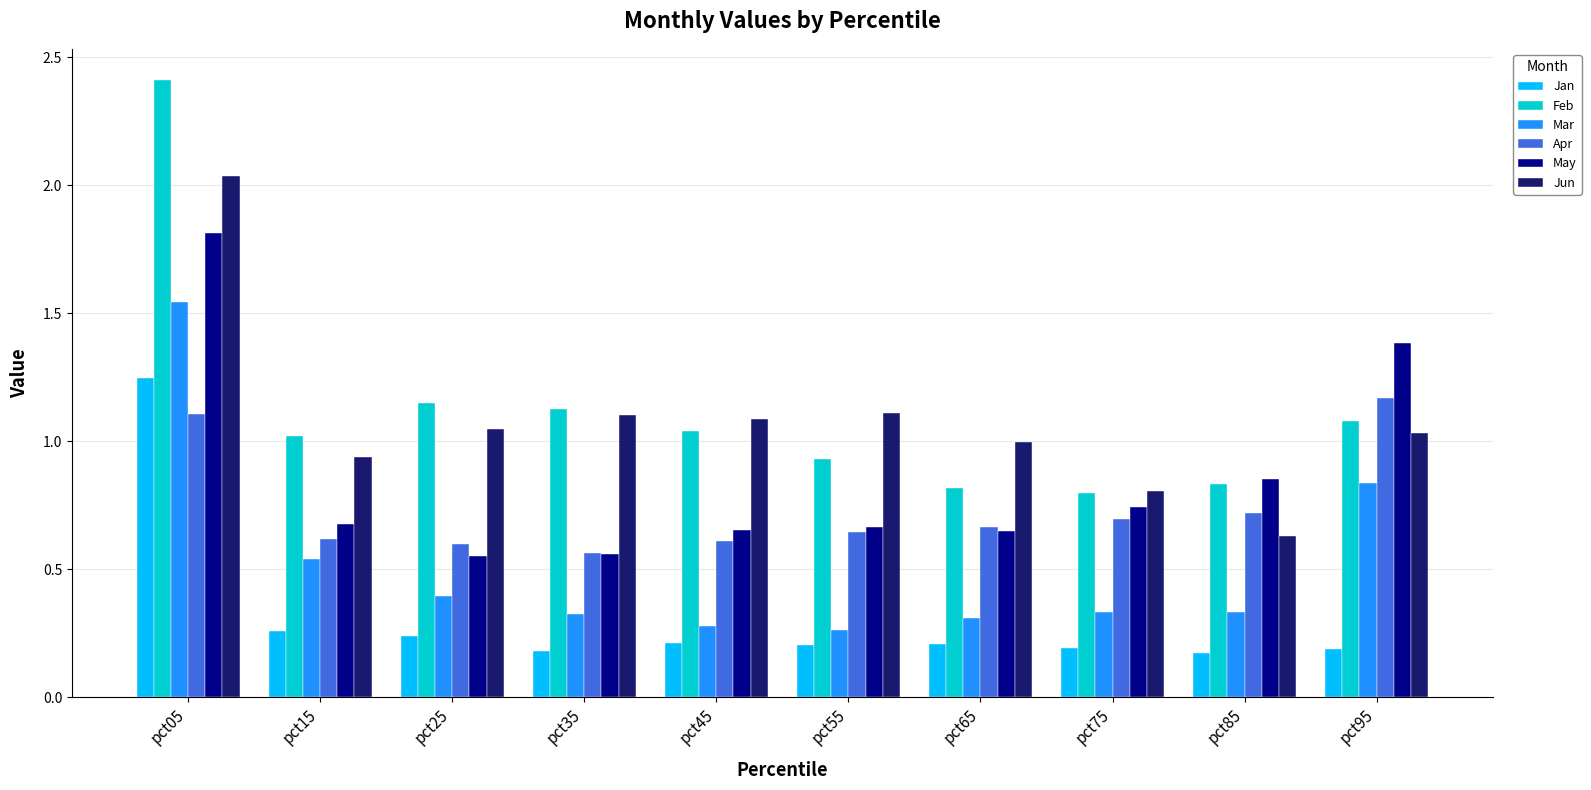

True or false: Jan has a value of 0.2 at pct35.

True